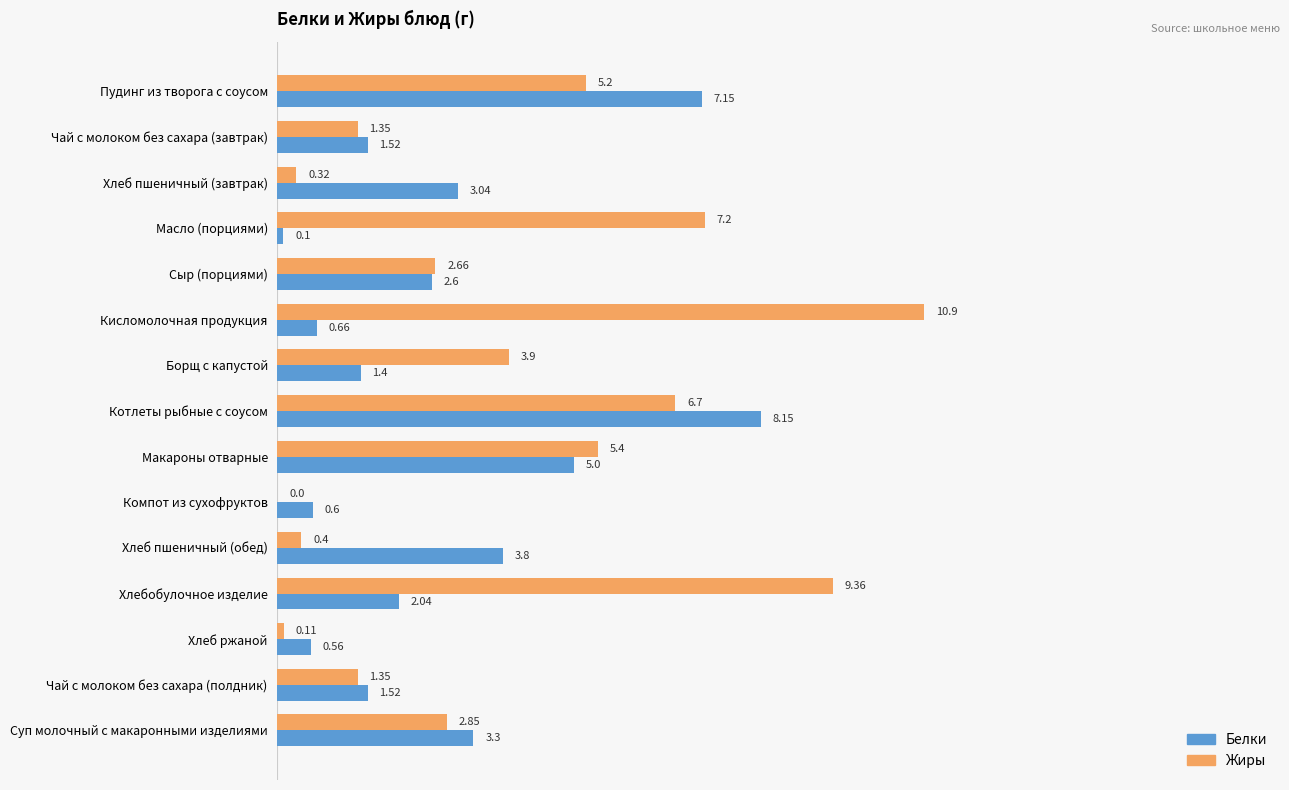

Which series changed the most between Сыр (порциями) and Суп молочный с макаронными изделиями?

Белки